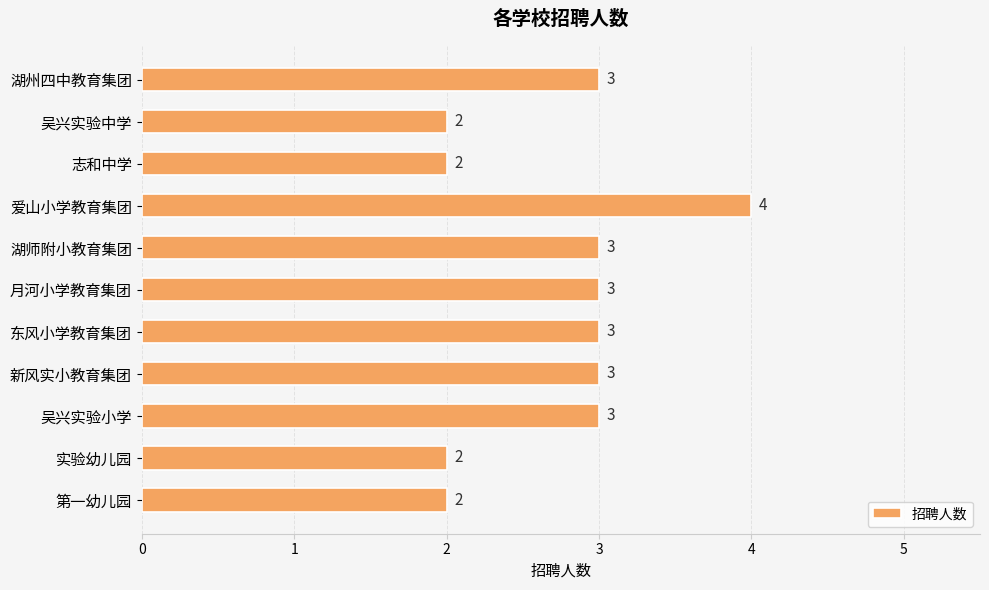

What is the sum of all values?

30